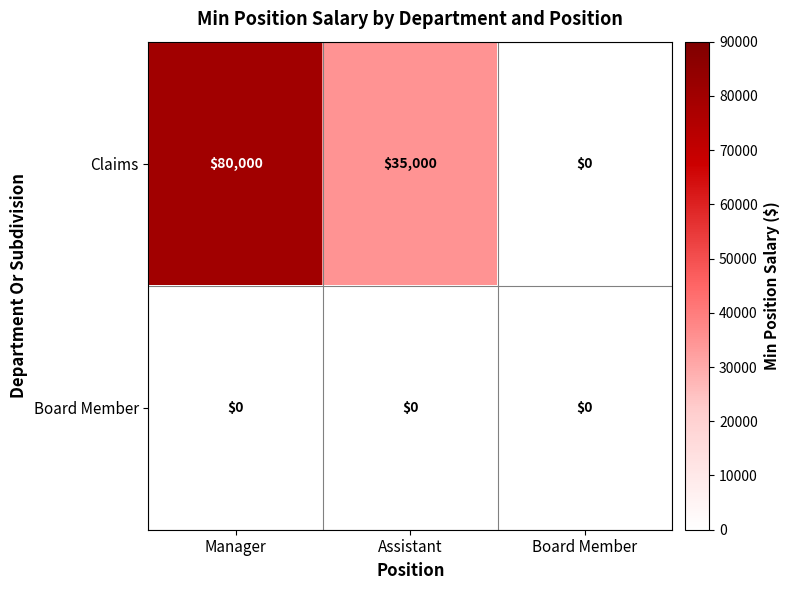

Which series changed the most between Assistant and Board Member?

Claims